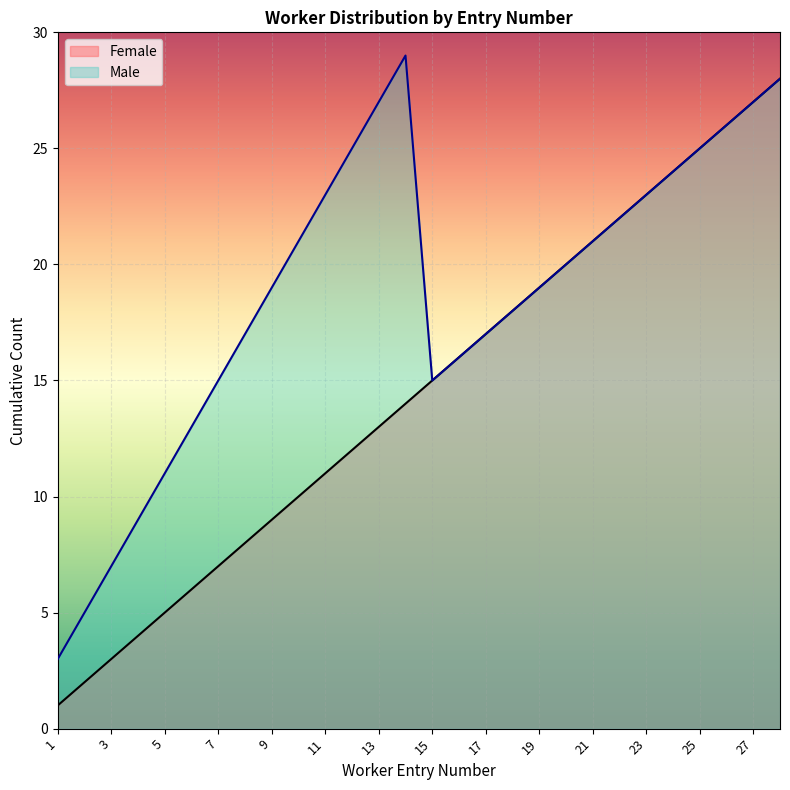

True or false: Female and Male cross at least once.

False